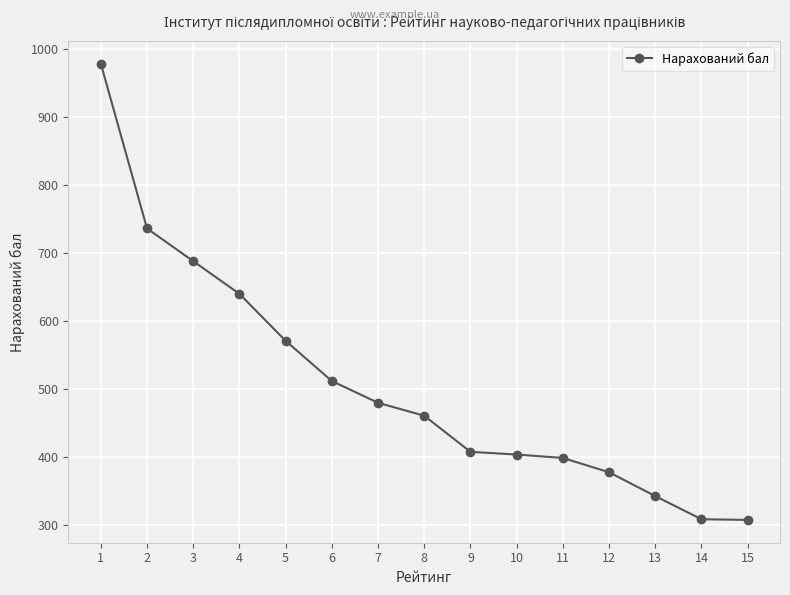

At which label does the data first exceed 461?

1